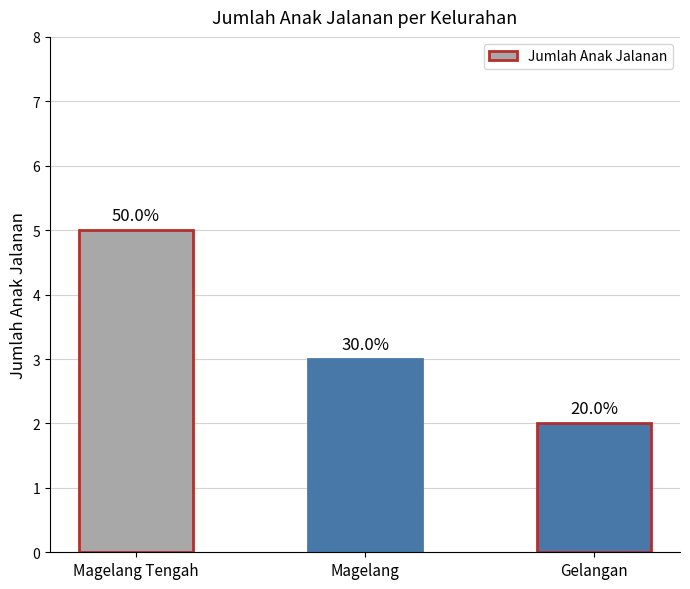

How many bars are there in total?

3